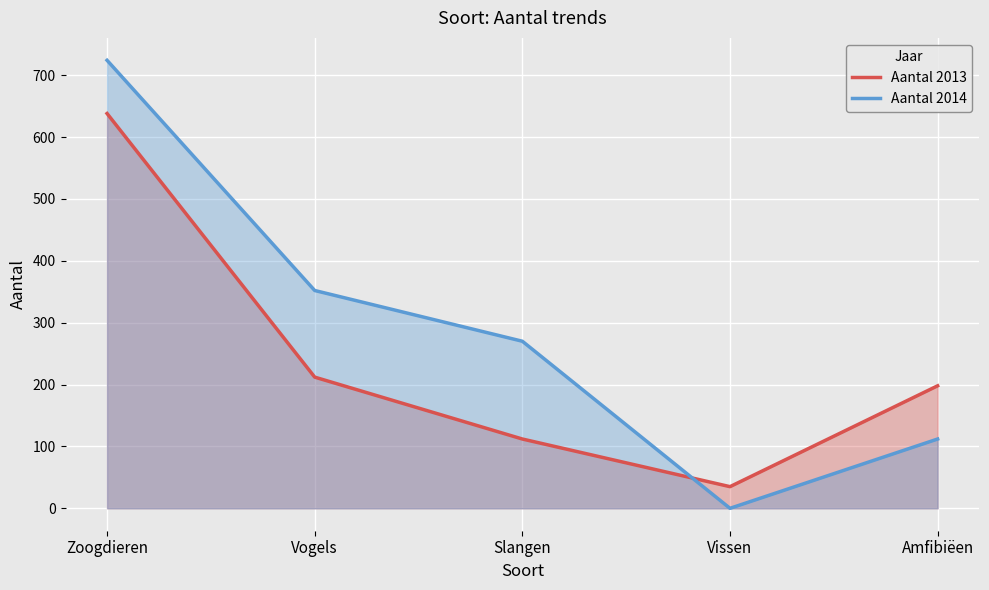

At which category is the sum across all series the highest?

Zoogdieren